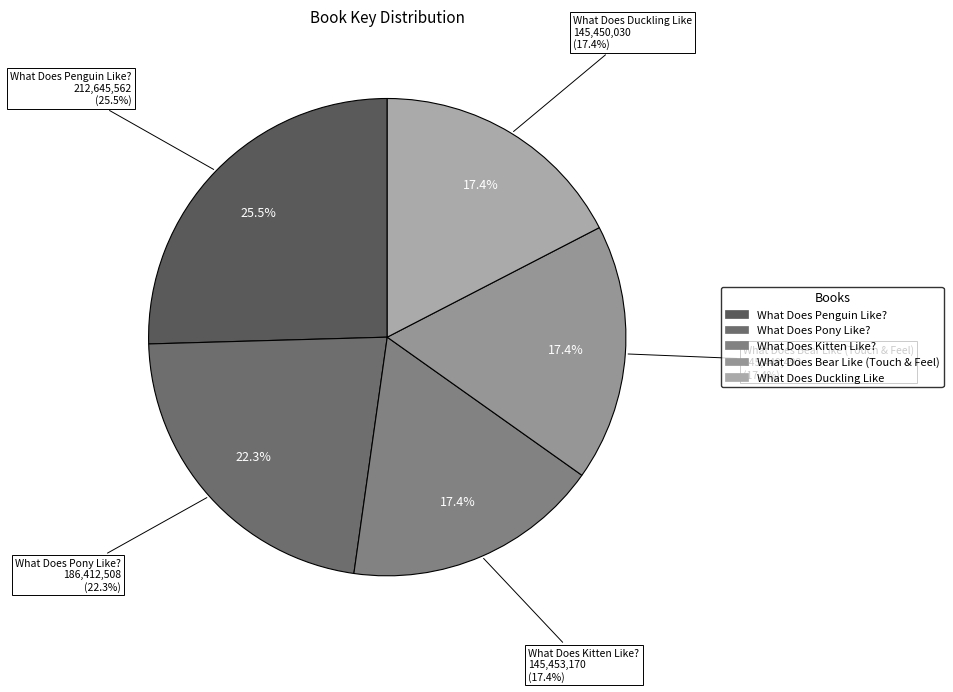

To the nearest percent, what percentage of the pie is What Does Pony Like??

22%